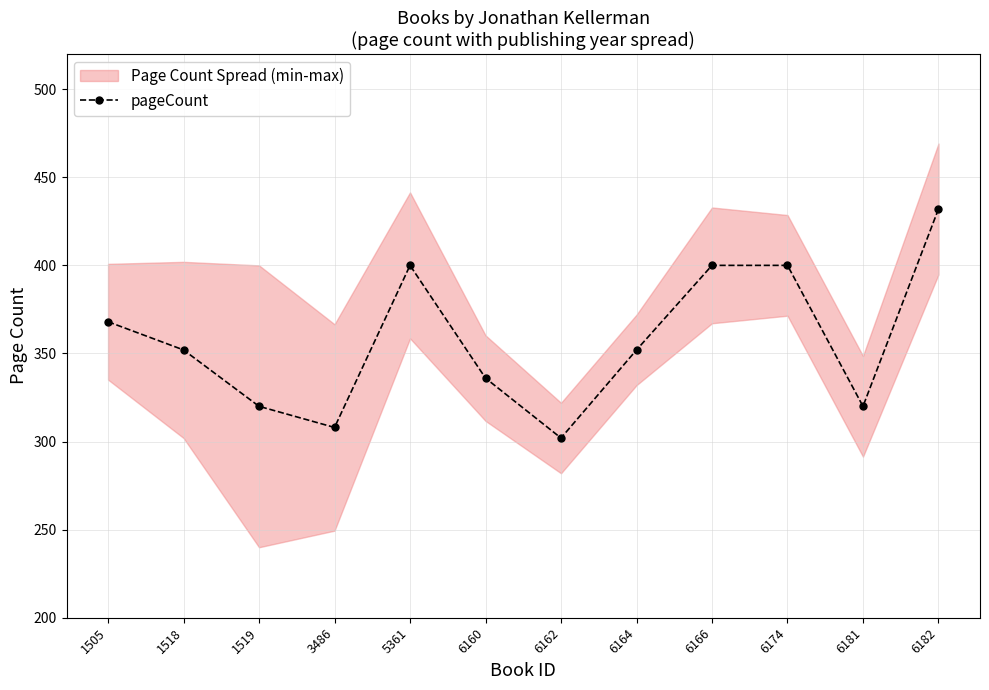

Rank the categories by value from lowest to highest.

6162, 3486, 1519, 6181, 6160, 1518, 6164, 1505, 5361, 6166, 6174, 6182